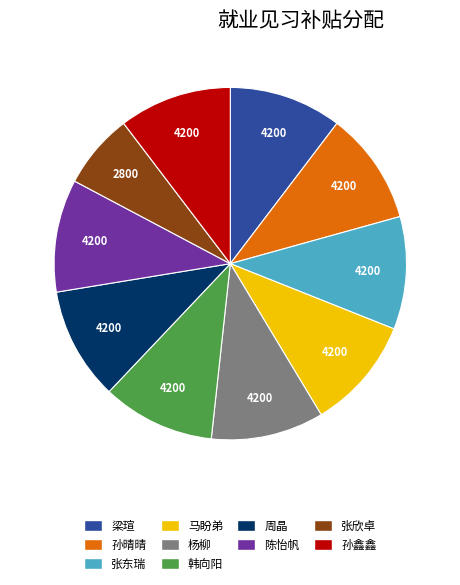

Is it true that 马盼弟 is 1% of the pie?

False